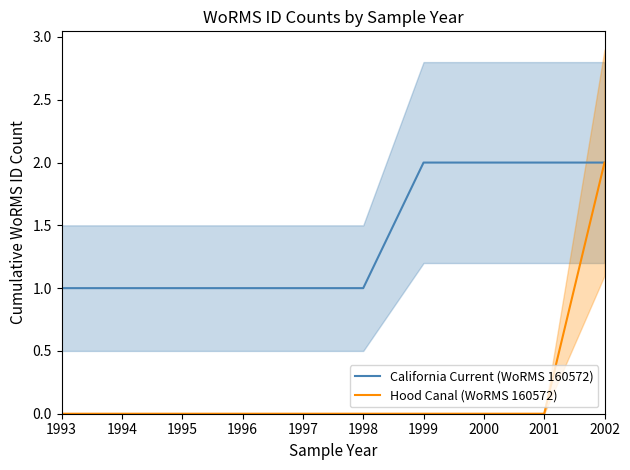

True or false: California Current (WoRMS 160572) and Hood Canal (WoRMS 160572) cross at least once.

False